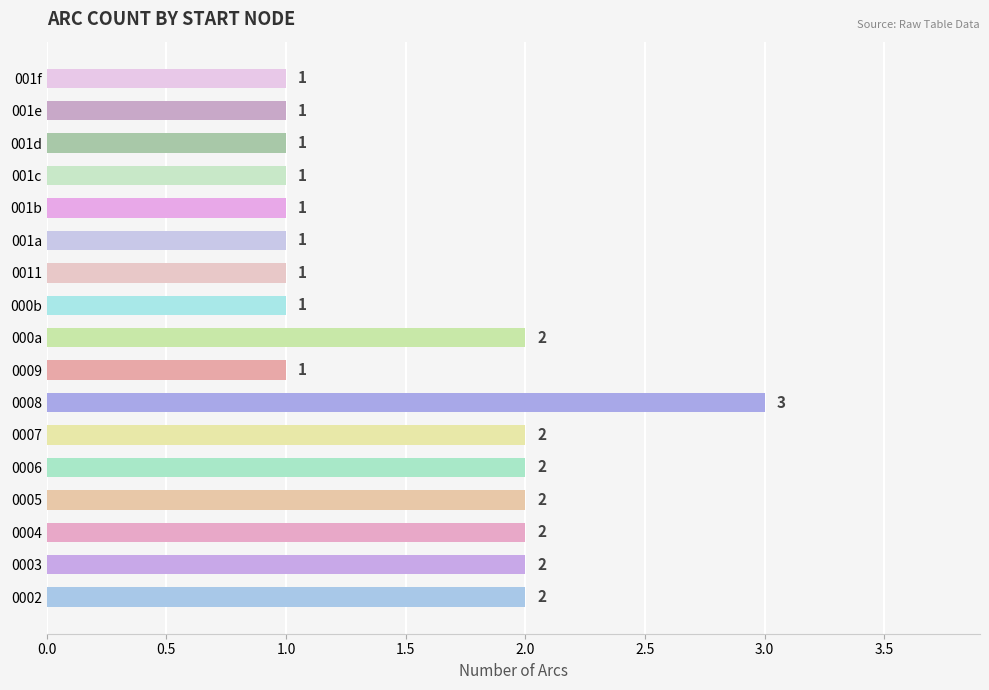

Reading bottom to top, what are all the values shown in this chart?

2	2	2	2	2	2	3	1	2	1	1	1	1	1	1	1	1